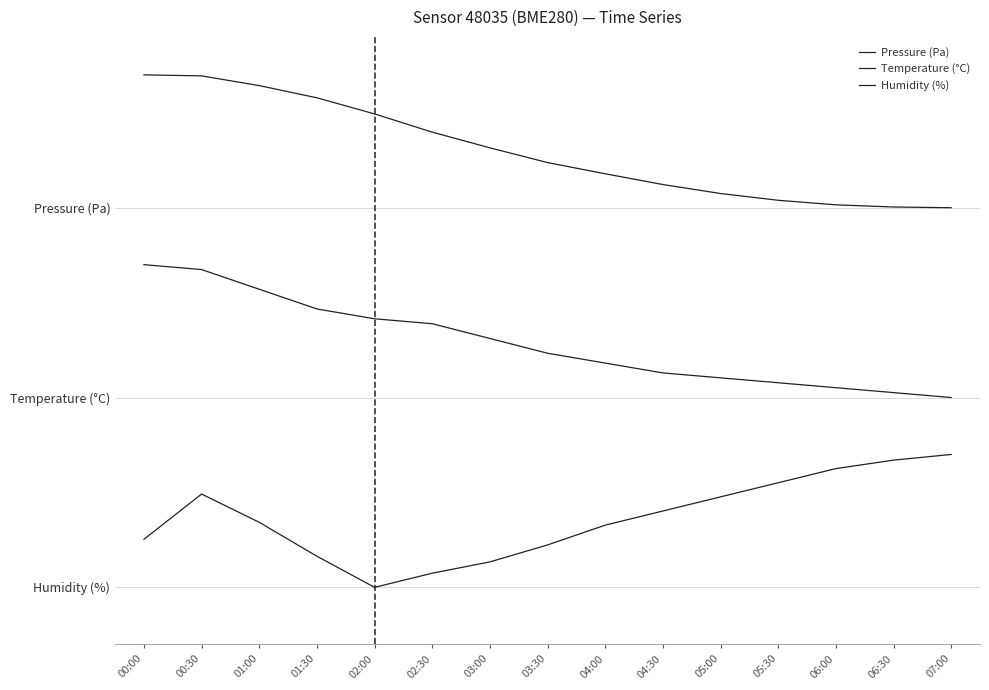

What is the average value of the Humidity (%) series?

0.4